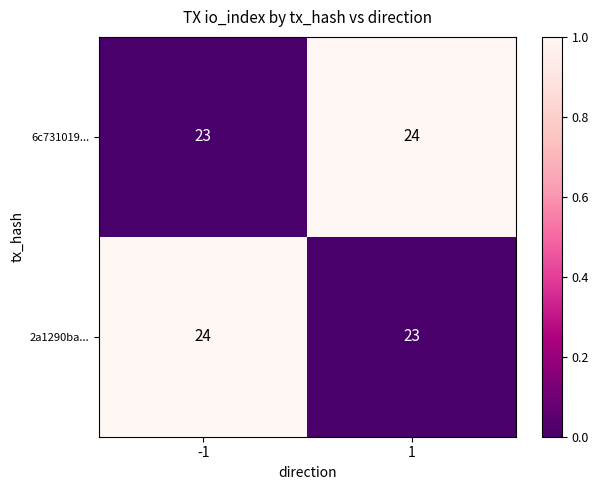

What is the sum of all 2a1290ba... values?

47